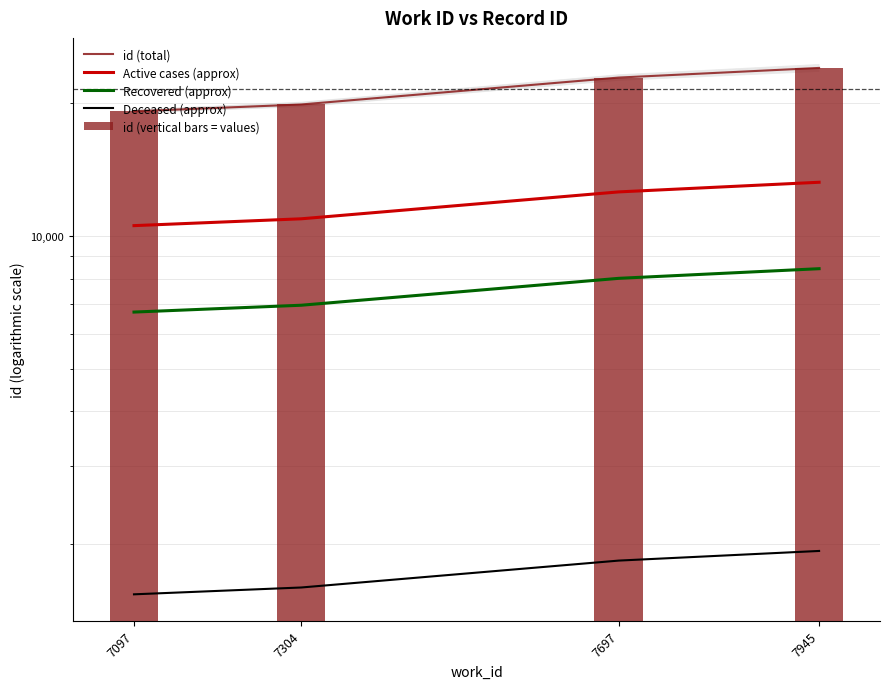

At which category does the chart reach its minimum across all series?

7097